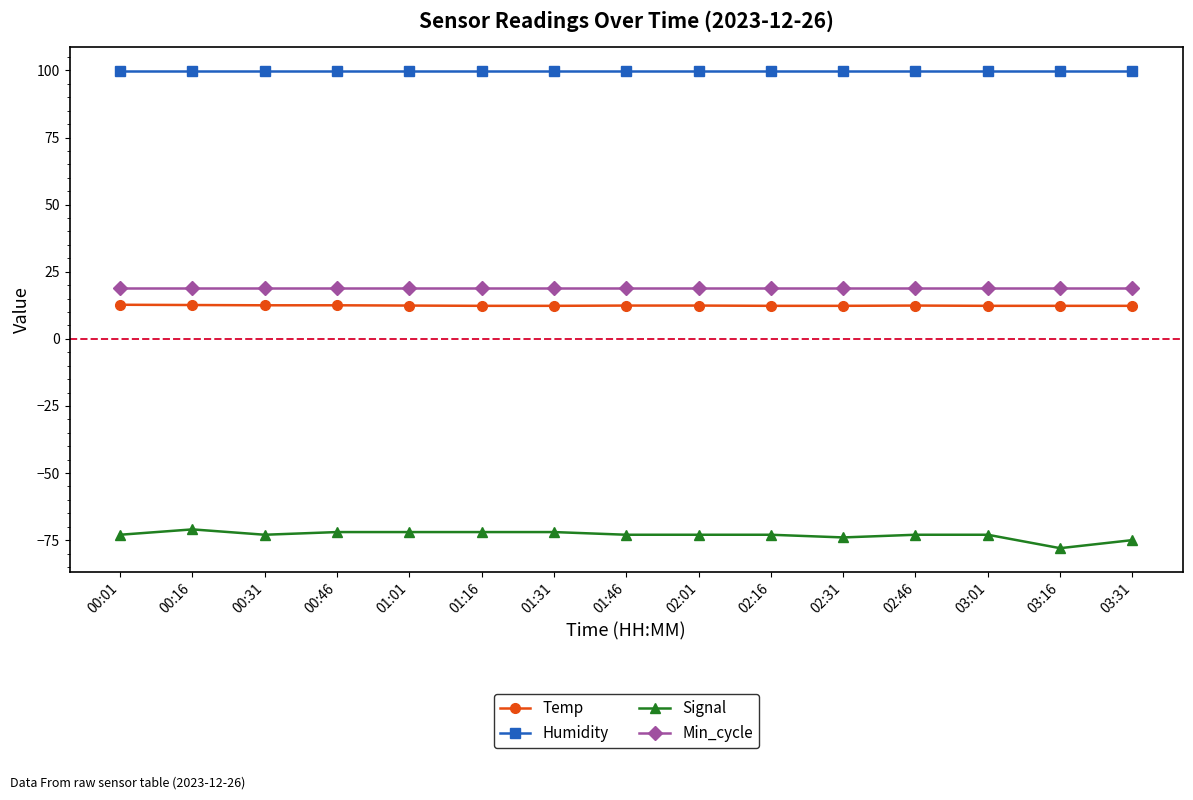

What is the difference between the highest and lowest values at 02:16?

172.9